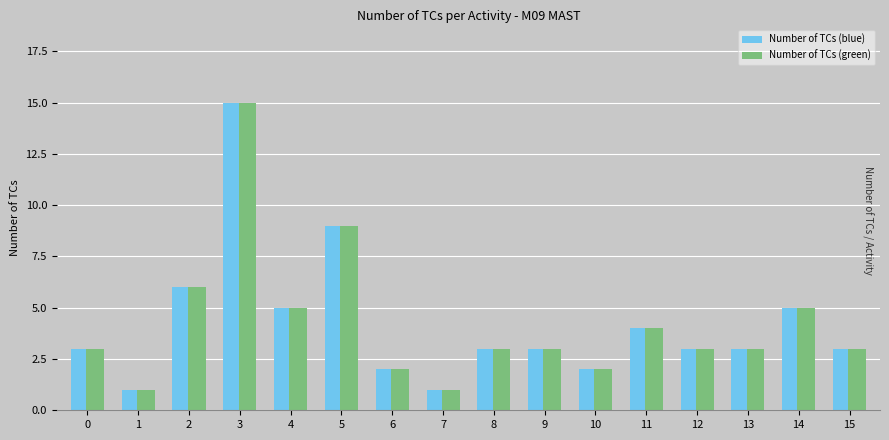

How many groups of bars are there?

16